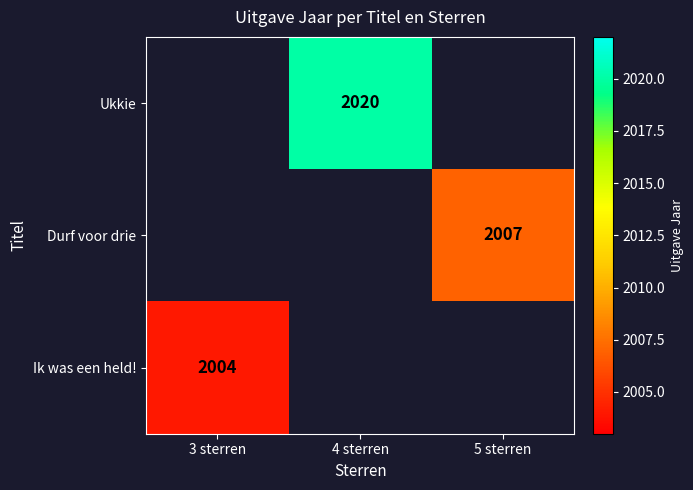

How many data points does each series have?

3